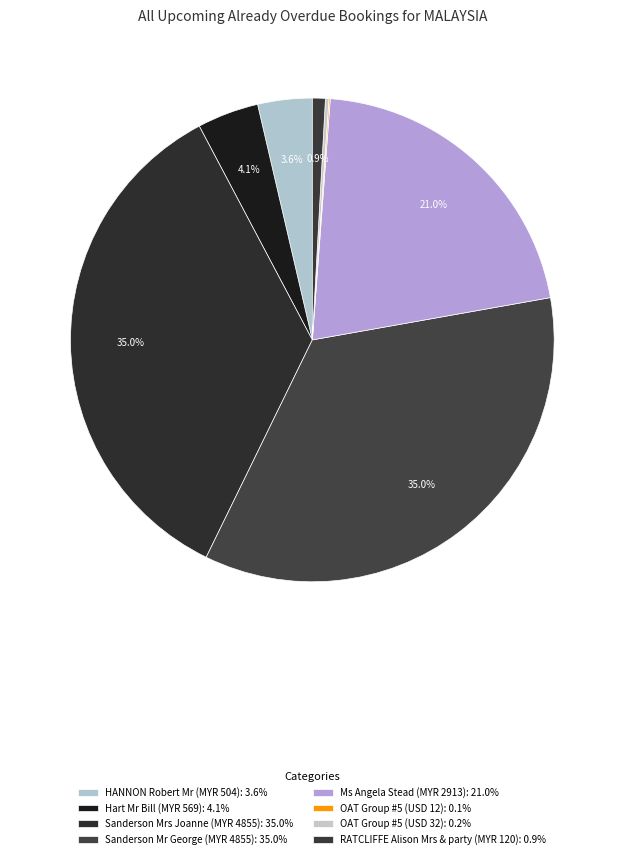

Which slice is the largest?

Sanderson Mrs Joanne (MYR 4855)